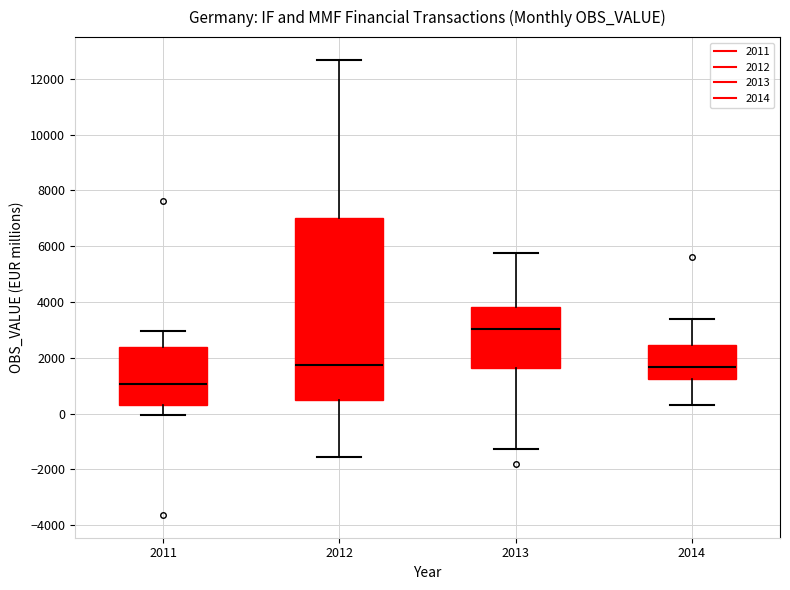

Where is the lower edge of the box at x = 2012 on the y-axis? The values are not printed on the chart, so give them approximately, as read against the axis.

400